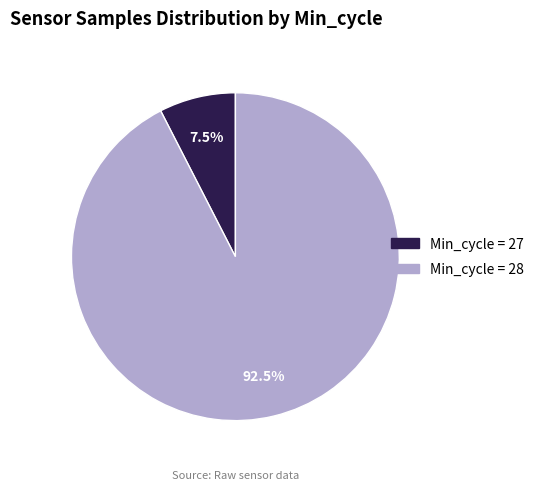

Does any single category account for the majority?

Yes